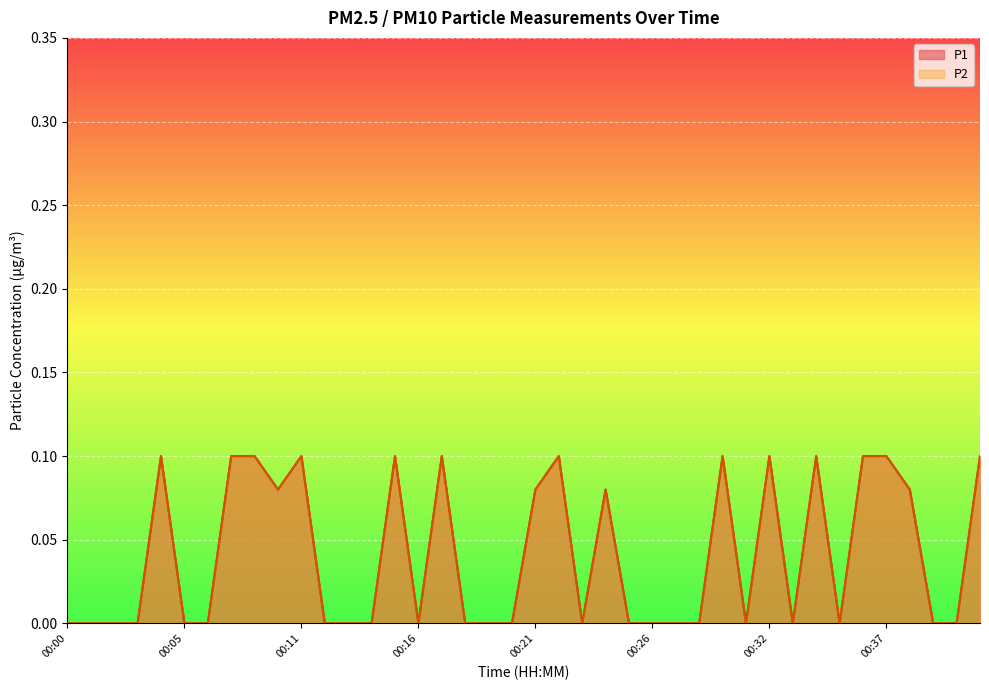

Rank the series at 00:21 from lowest to highest value.

P1, P2